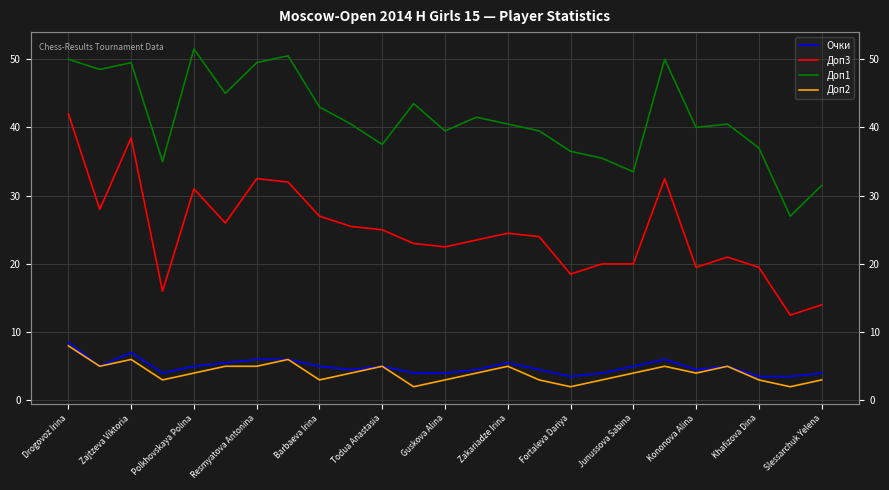

Rank the series by their maximum value, from highest to lowest.

Доп1, Доп3, Очки, Доп2